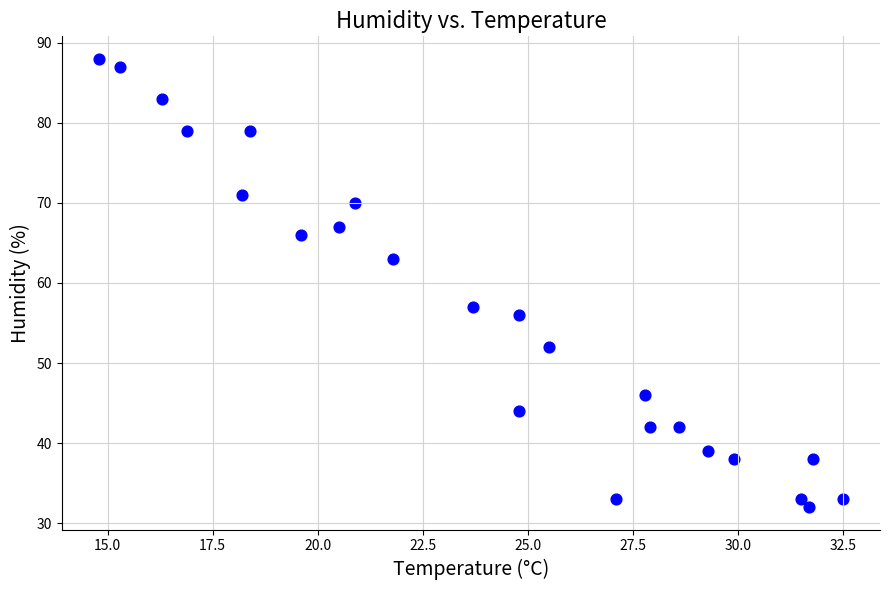

What is the range of Y values (max minus min)?

56